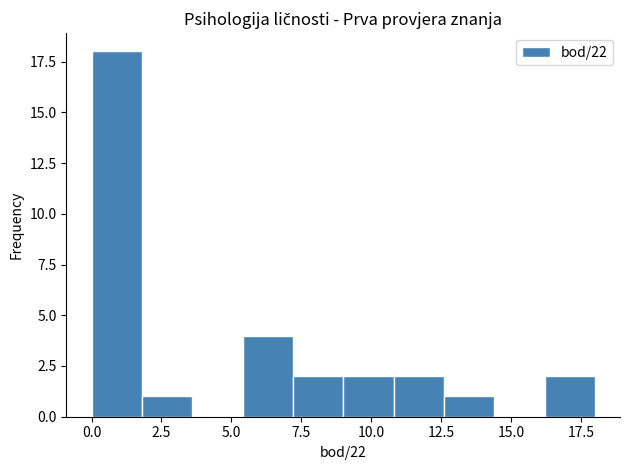

Read against the x-axis, roughly where is the centre of the tallest bar?

1.0